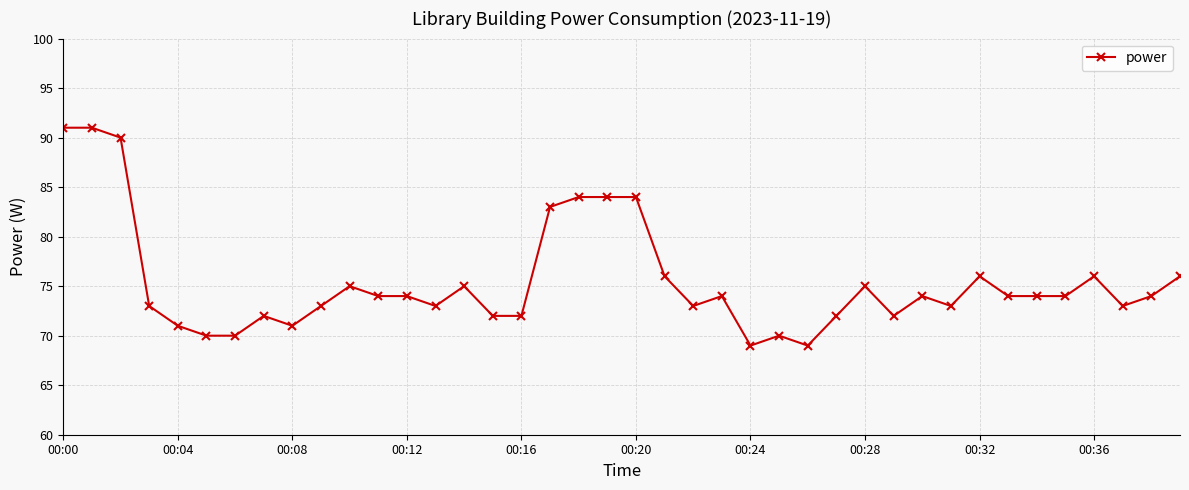

True or false: there are more than 2 points higher than both neighbors.

True